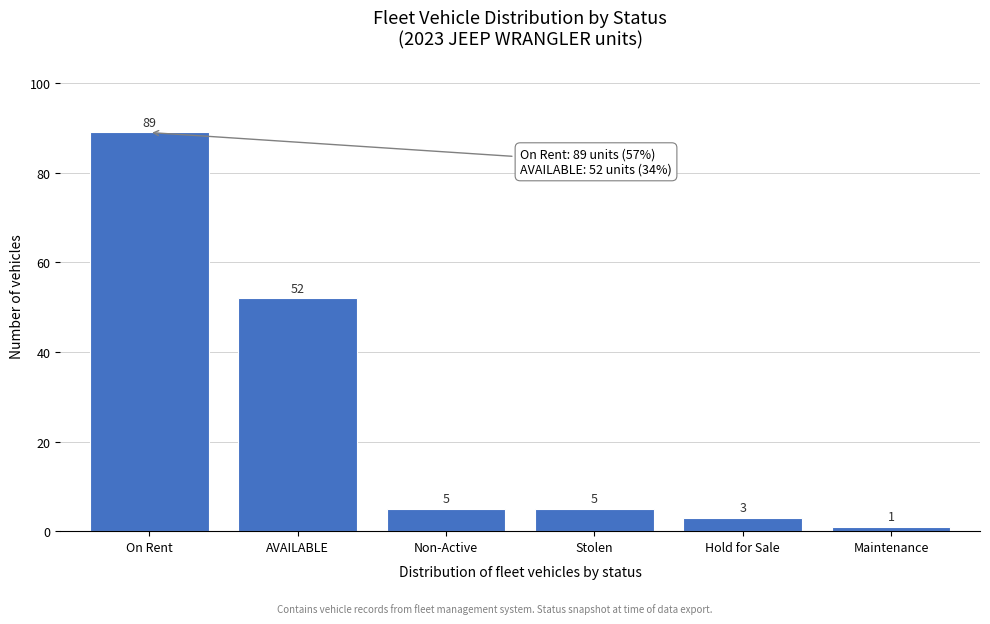

Reading right to left, extract all data points from this chart.

Maintenance=1	Hold for Sale=3	Stolen=5	Non-Active=5	AVAILABLE=52	On Rent=89